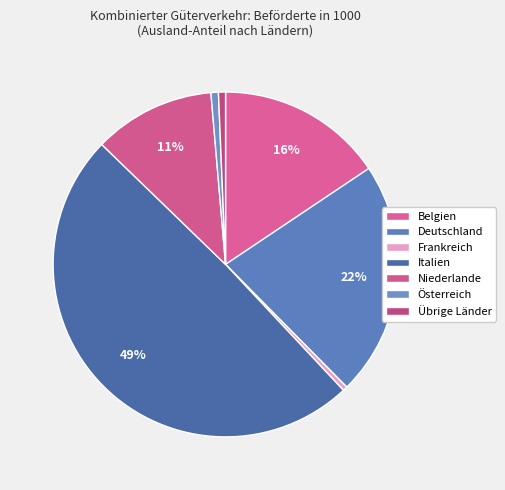

Which slice is the largest?

Italien